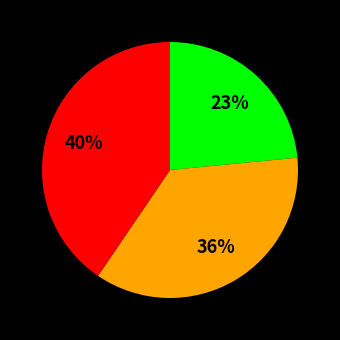

How many slices are in this pie chart?

3